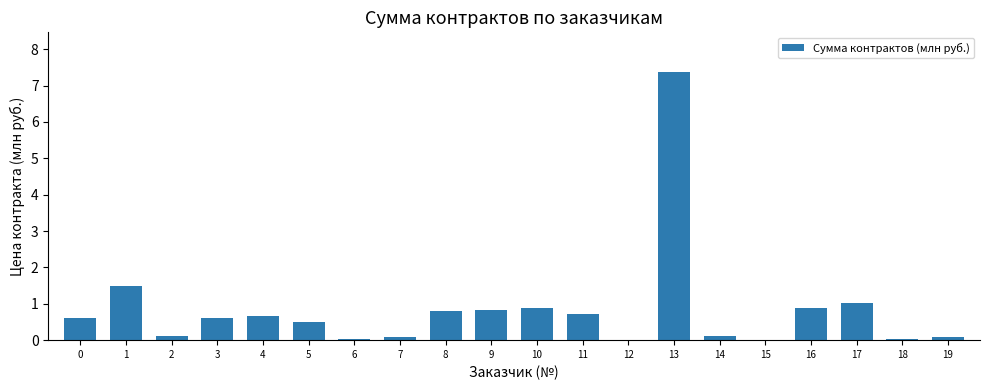

The chart shows a value of 1.2 at 4. True or false?

False